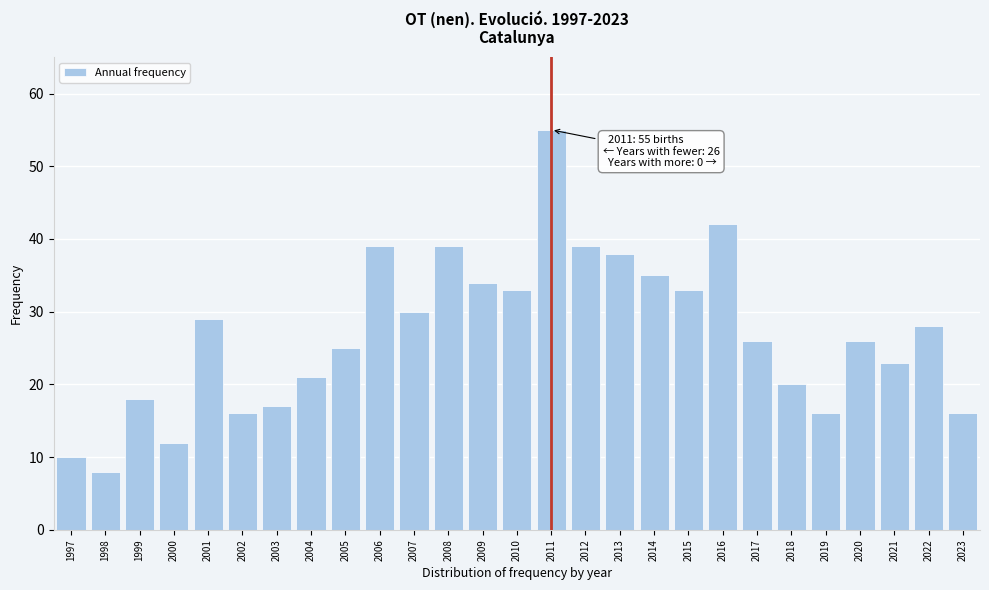

Reading left to right, list all the values displayed in this chart.

10	8	18	12	29	16	17	21	25	39	30	39	34	33	55	39	38	35	33	42	26	20	16	26	23	28	16